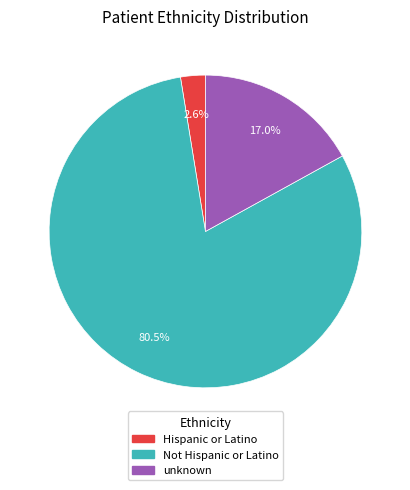

What is the majority slice?

Not Hispanic or Latino